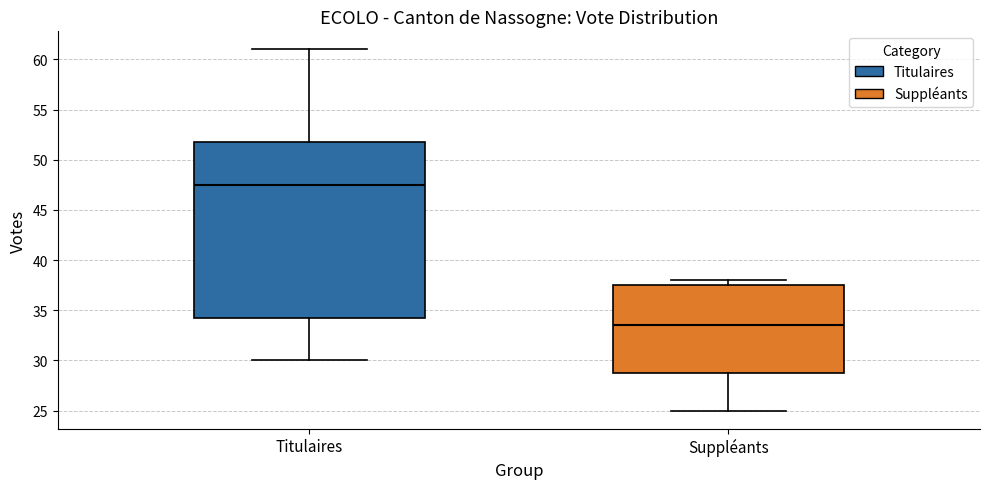

Which box is the tallest, from its lower edge to its upper edge?

Titulaires